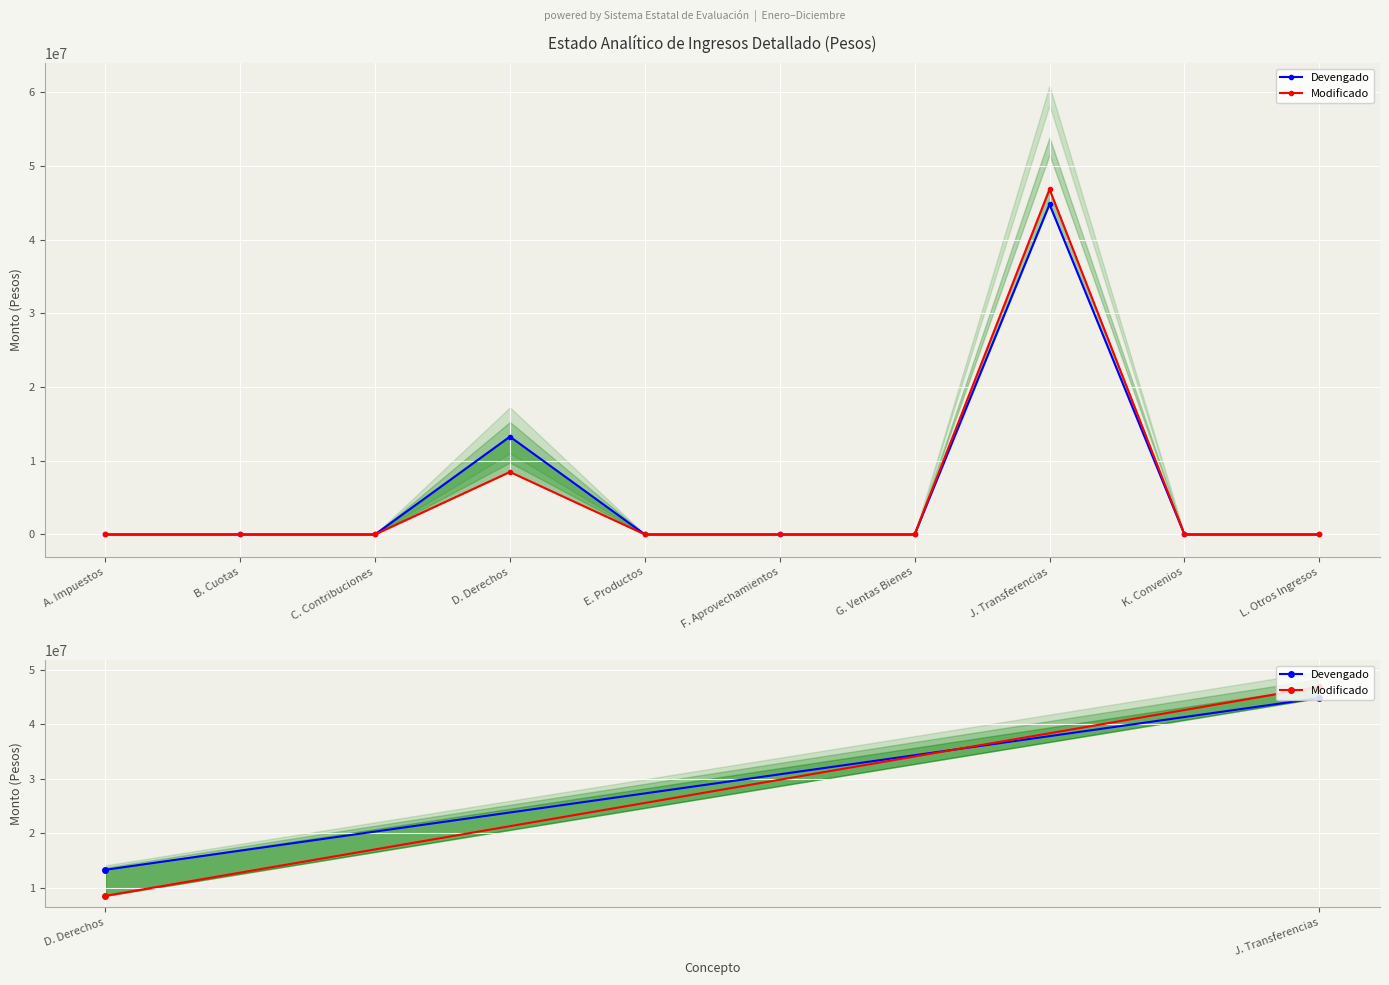

What is the sum of all Devengado values?

58069292.5